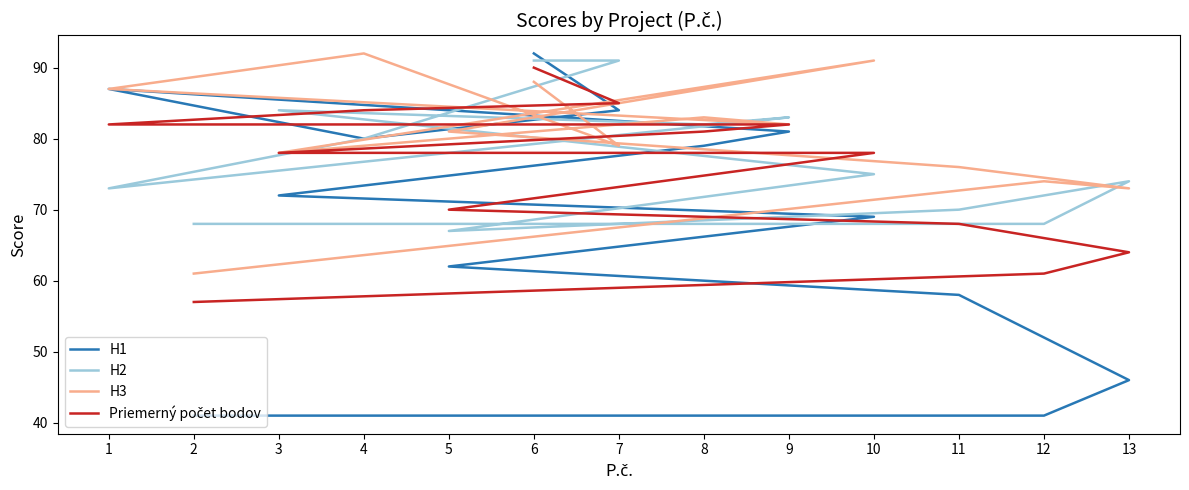

In H1, how many points are lower than both neighbors (excluding endpoints)?

1